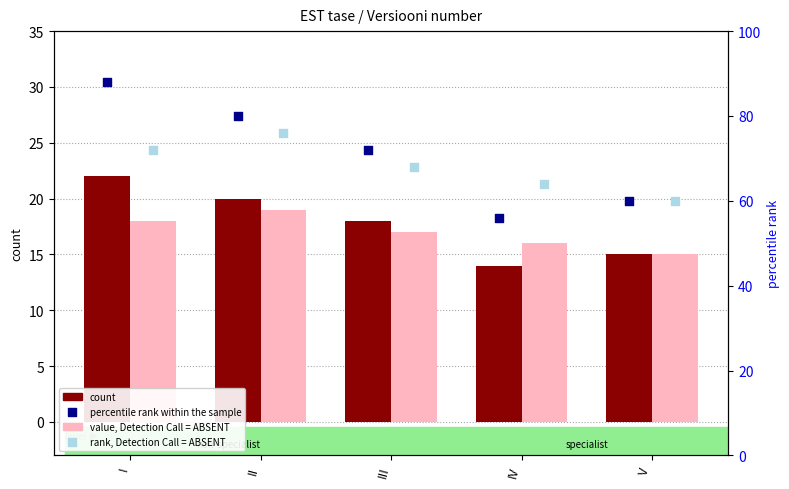

At how many categories does at least one series exceed 55?

5